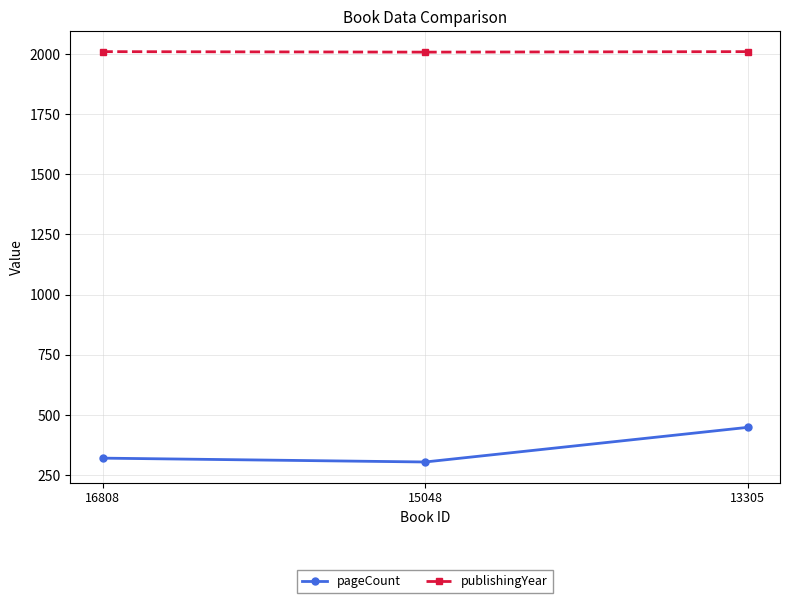

What is the highest value of the publishingYear series?

2010